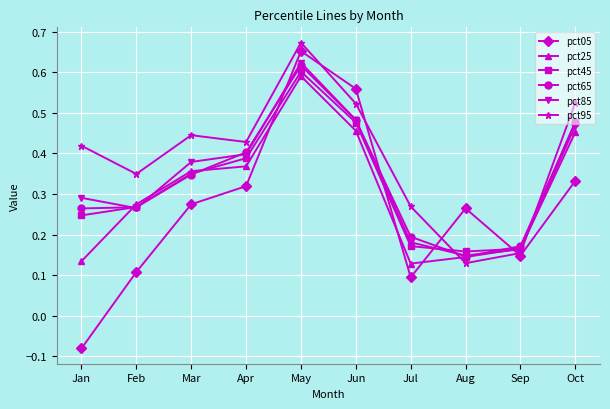

True or false: pct05 has a value of 0.2 at May.

False